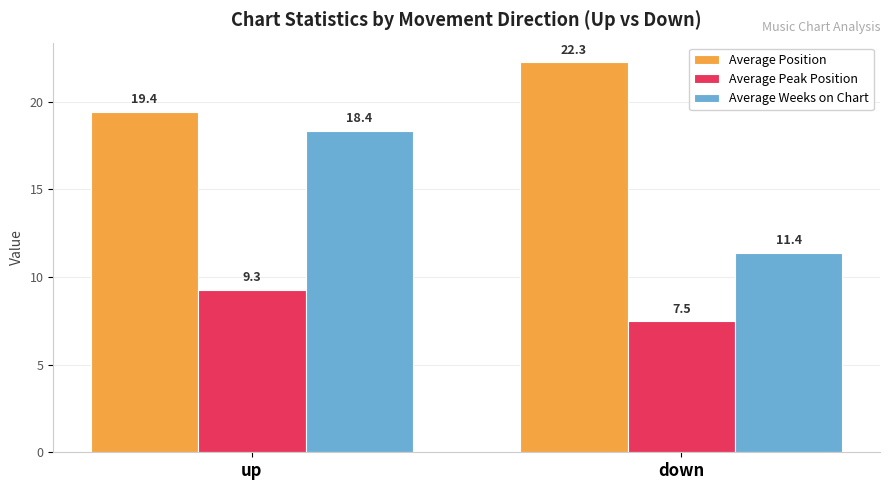

What is the label of the 2nd bar from the left?

down